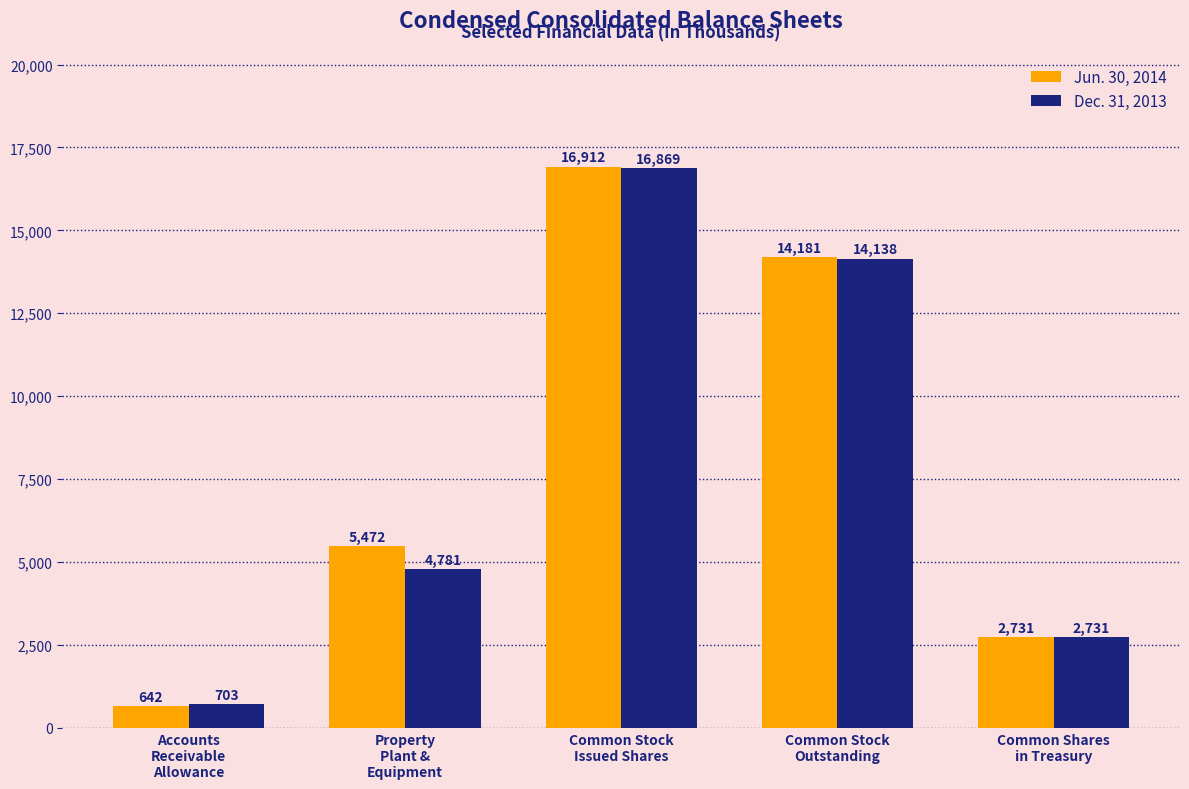

At how many categories does at least one series exceed 3128?

3